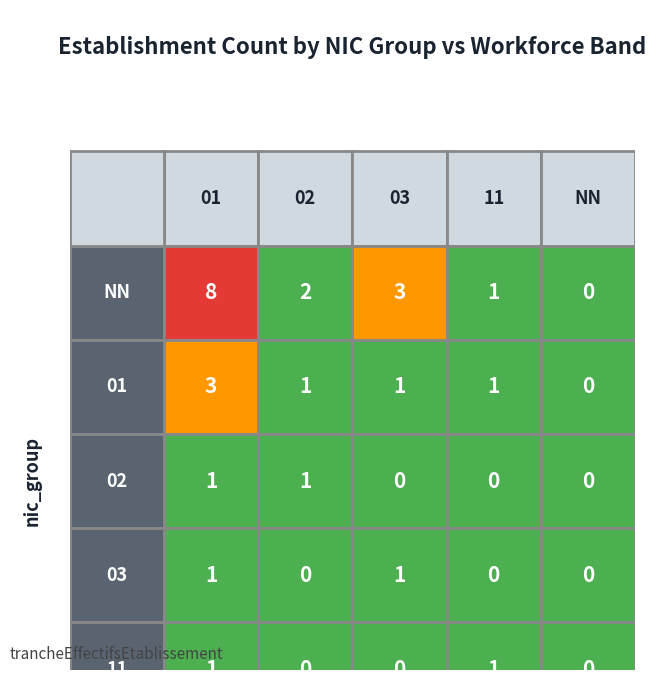

What is the total value across all series at 11?

3